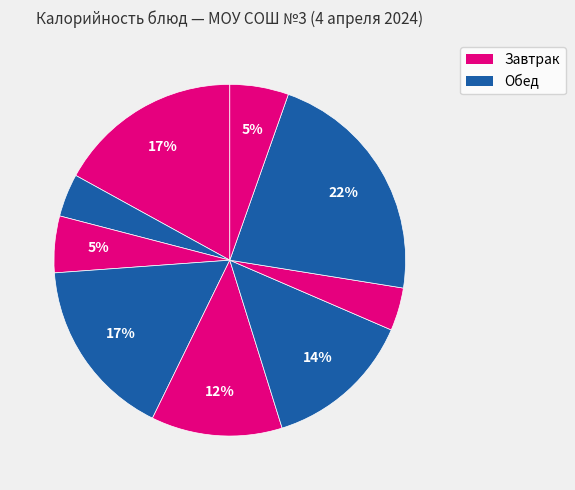

Which category has the smallest portion of the pie?

Чай с сахаром (завтрак)